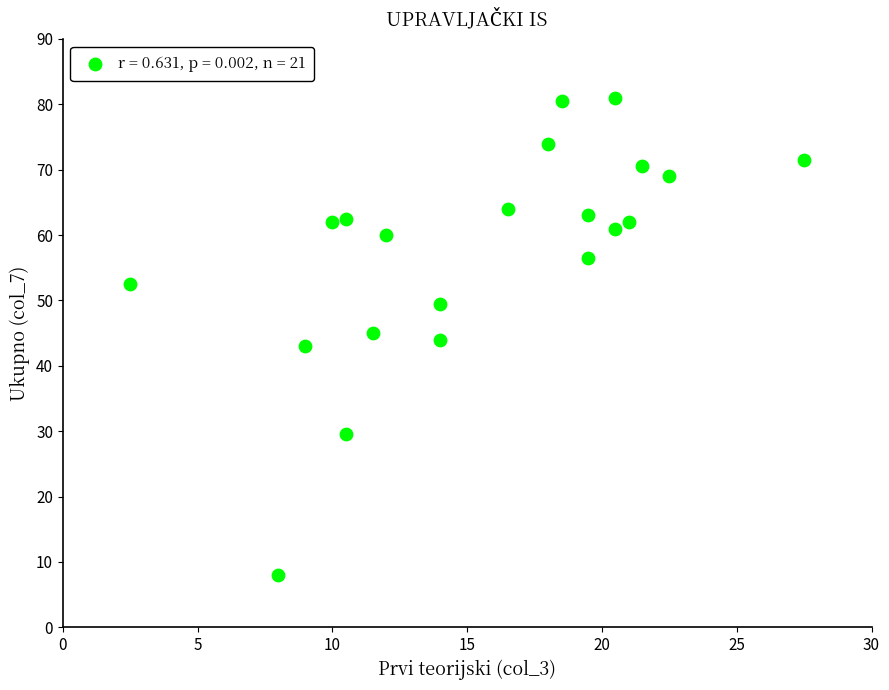

What is the range of Y values (max minus min)?

73.0